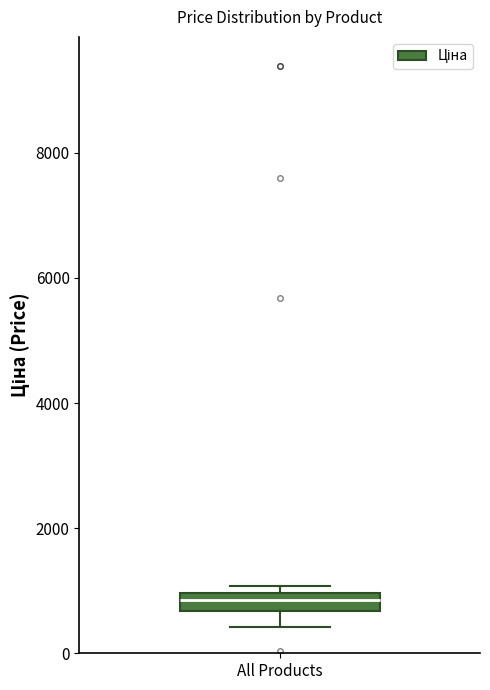

Where is the upper edge of the box for All Products on the y-axis? The values are not printed on the chart, so give them approximately, as read against the axis.

1000